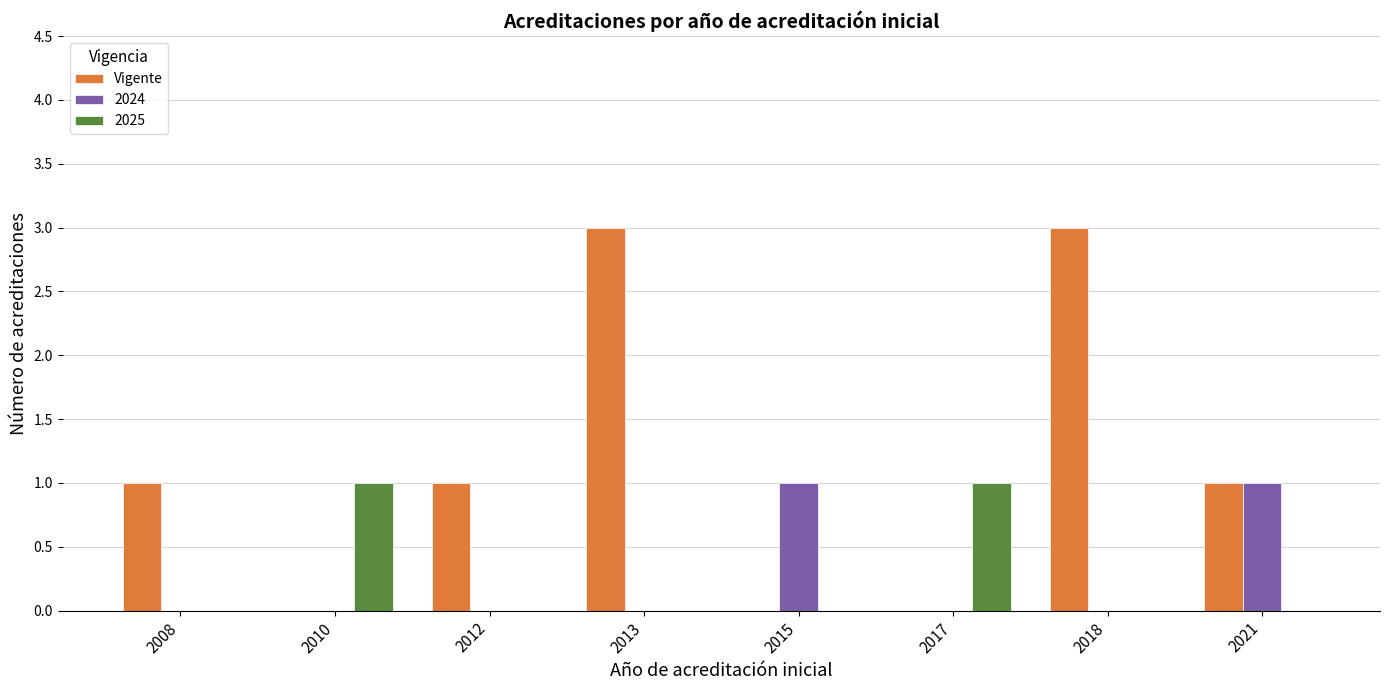

True or false: Vigente has a value of 0 at 2010.

True